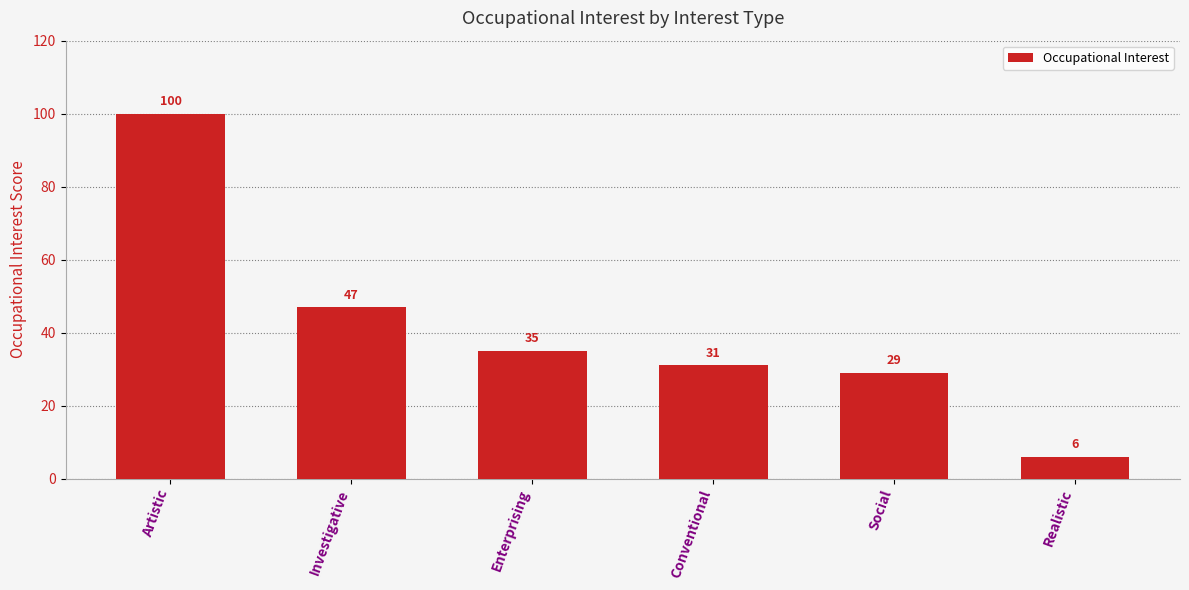

Is it true that the value at Artistic is 31?

False